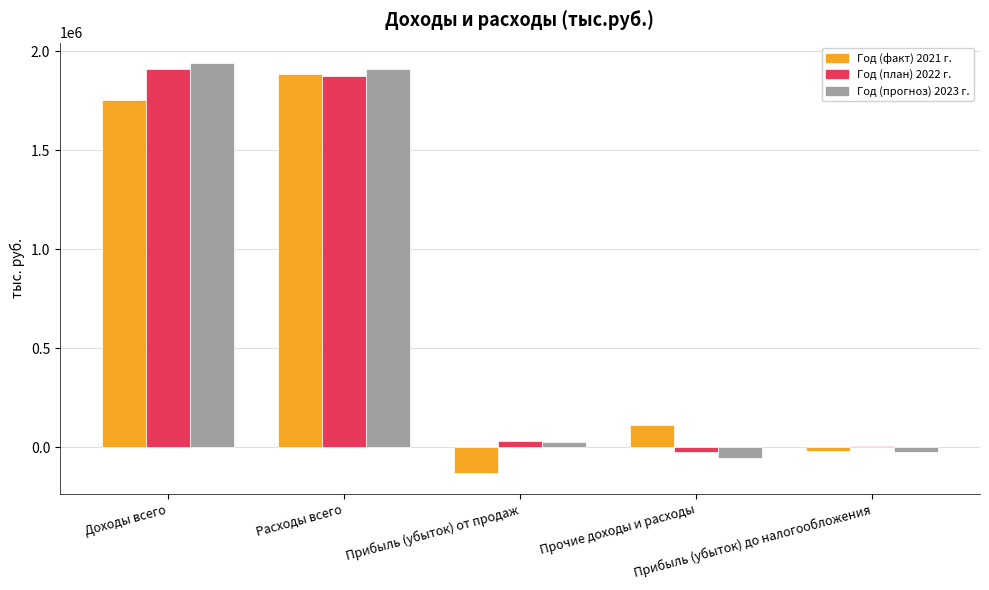

Count the number of categories in the chart.

5